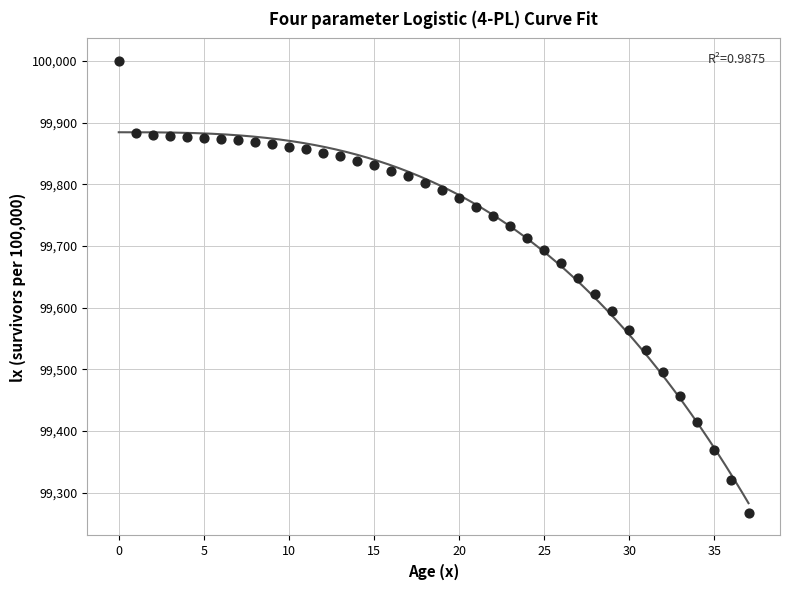

What is the range of Y values (max minus min)?

732.8